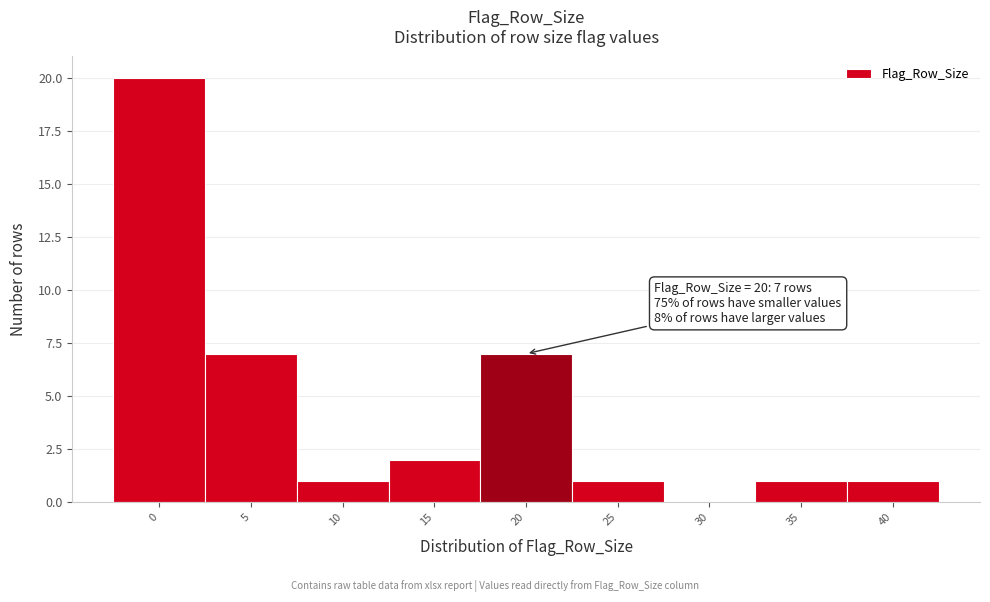

Over which range of the x-axis is the bar tallest?

-2.5 to 2.5